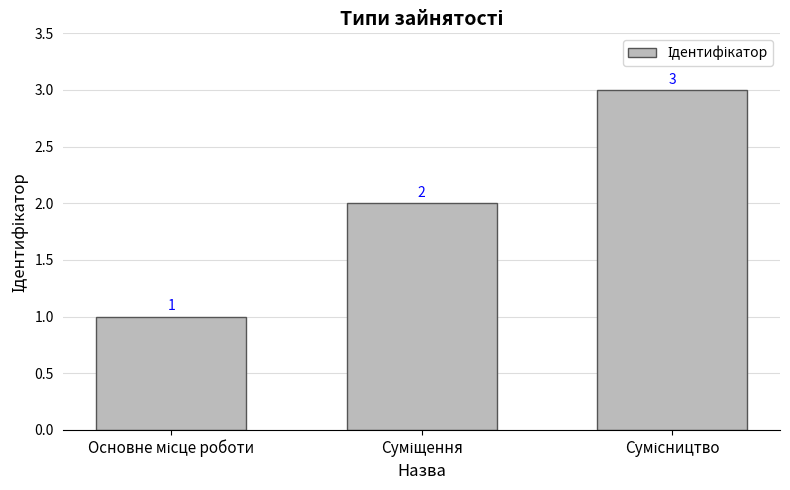

What is the maximum value shown in the chart?

3